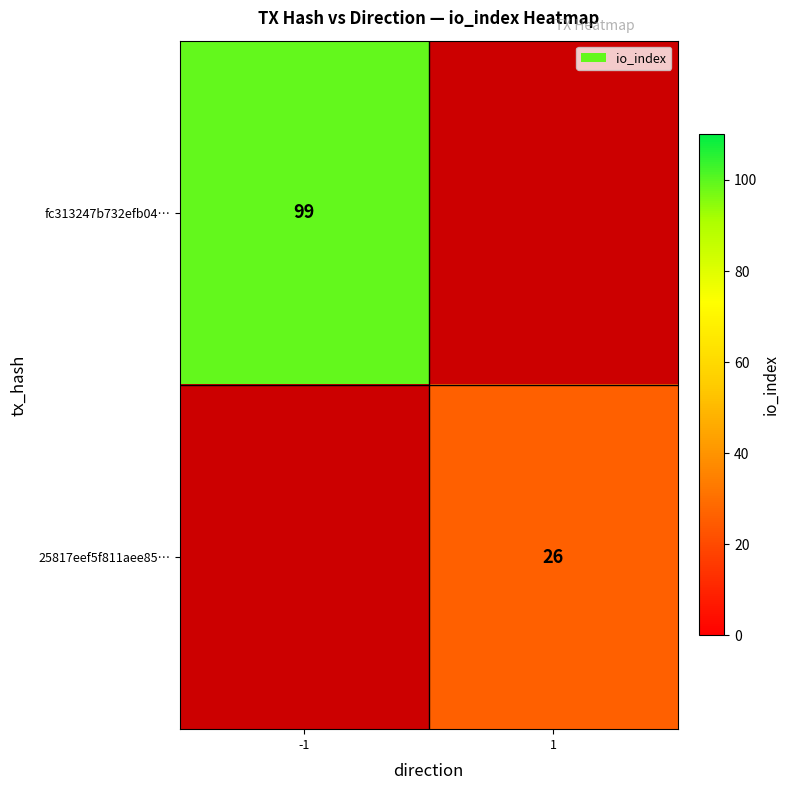

True or false: 25817eef5f811aee85… has a value of 26 at 1.

True